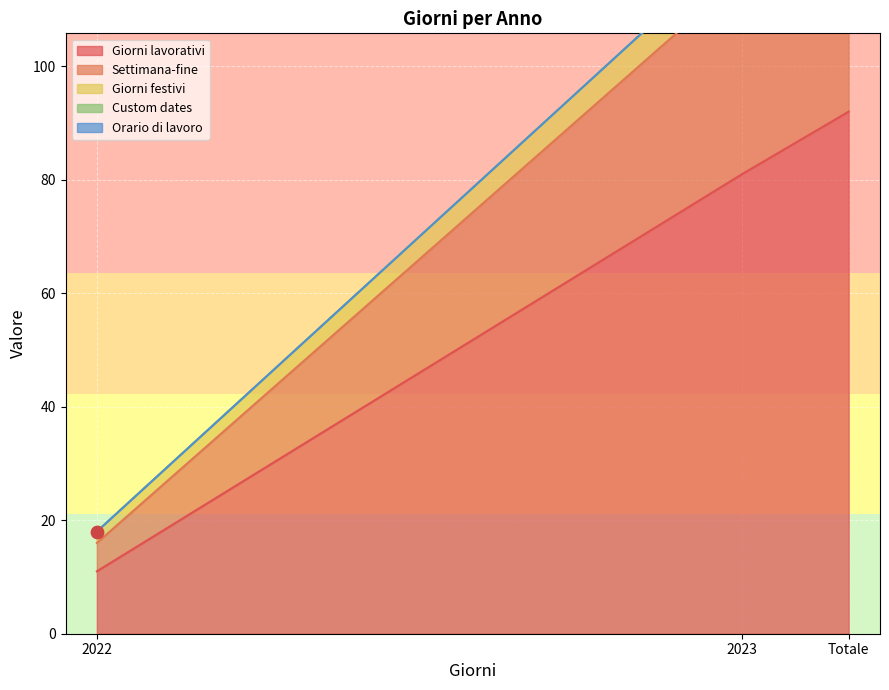

Is it true that Giorni lavorativi equals 15 at 2022?

False